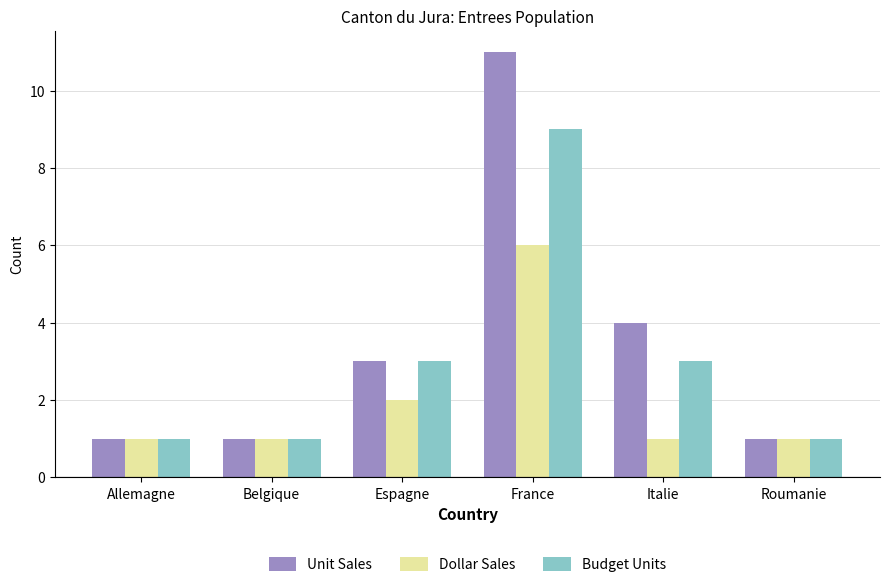

Which series changed the most between Italie and Roumanie?

Unit Sales